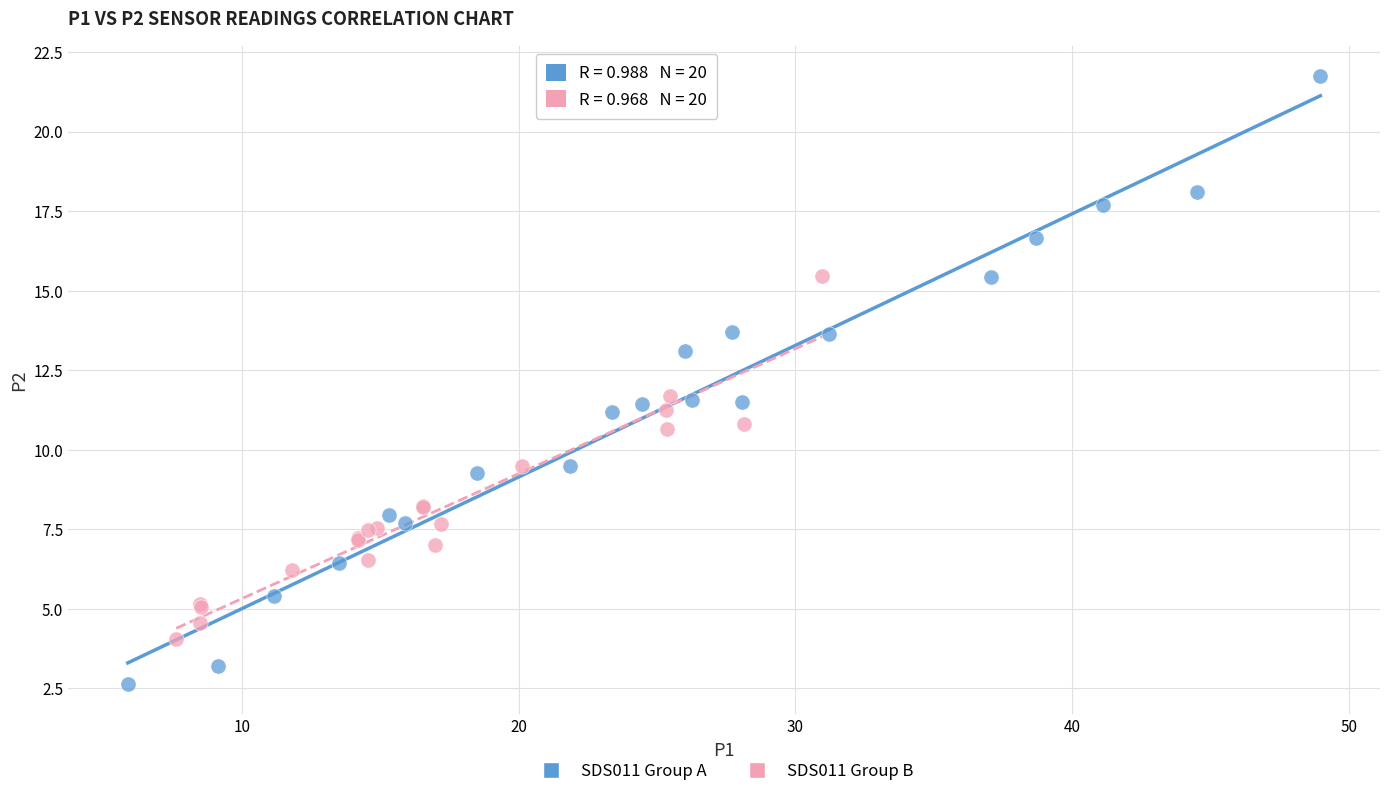

Which series has the largest Y range (max minus min)?

SDS011 Group A